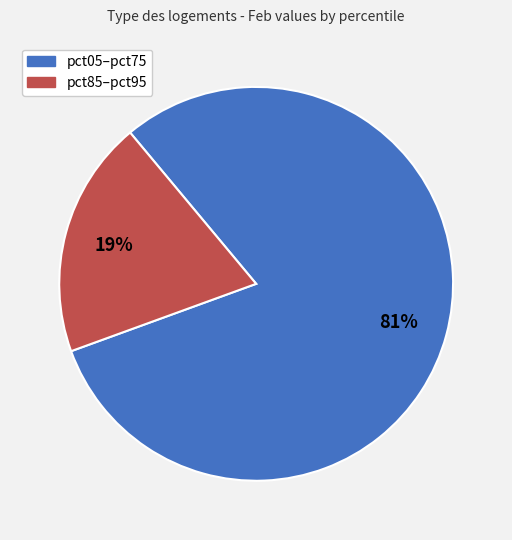

Does any single category account for the majority?

Yes